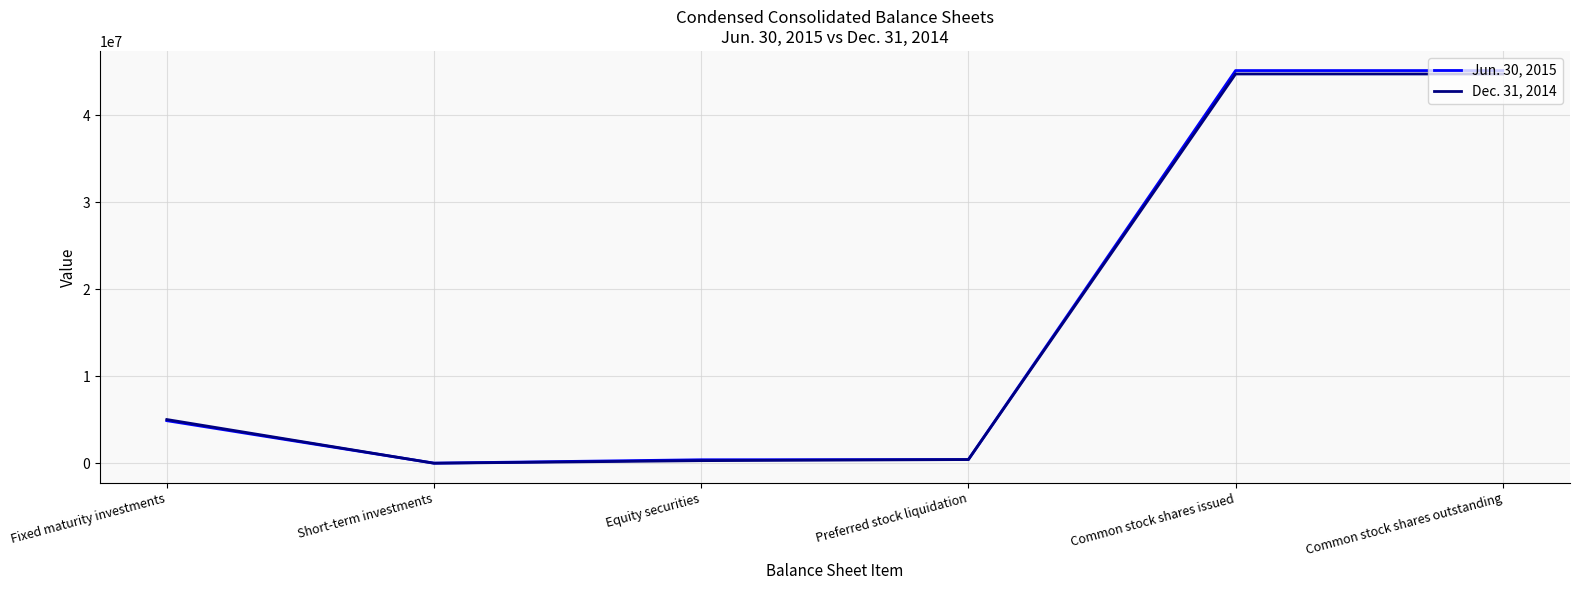

What is the difference between the maximum and minimum values in the Dec. 31, 2014 series?

44756138